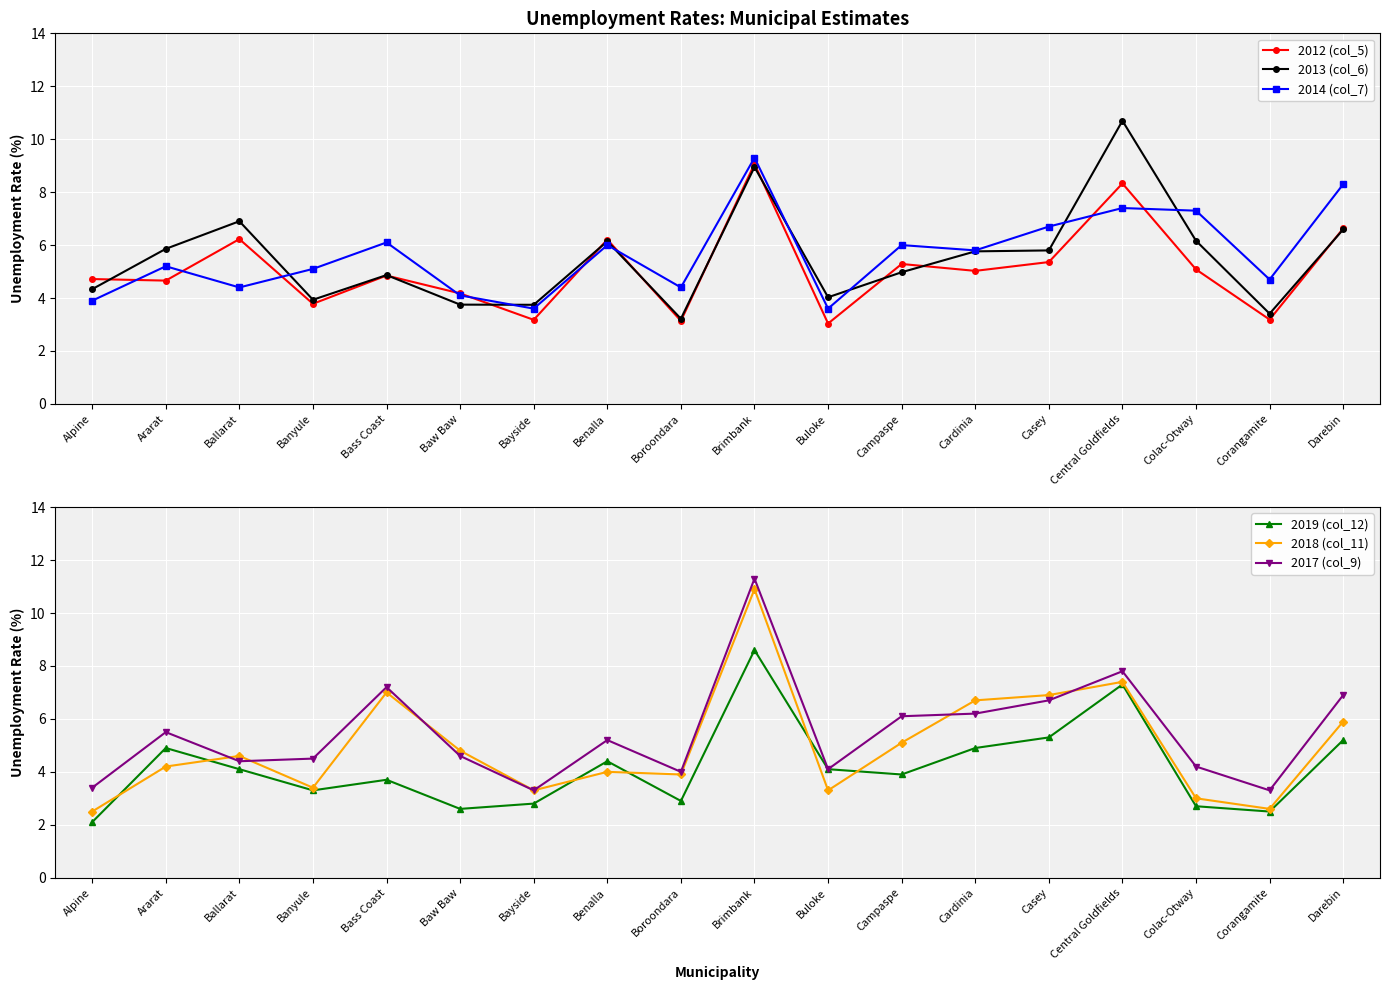

Between which two adjacent categories do 2018 (col_11) and 2013 (col_6) first intersect?

Banyule and Bass Coast